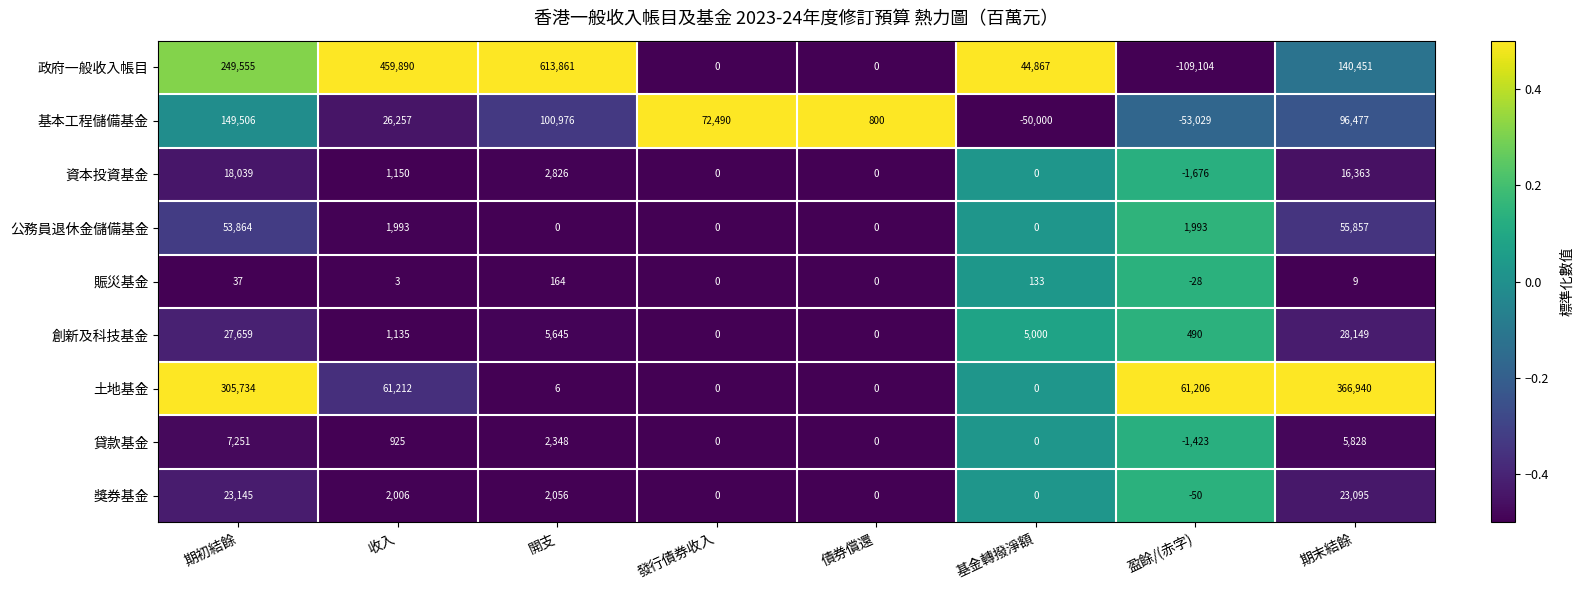

What is the greatest value displayed?

613861